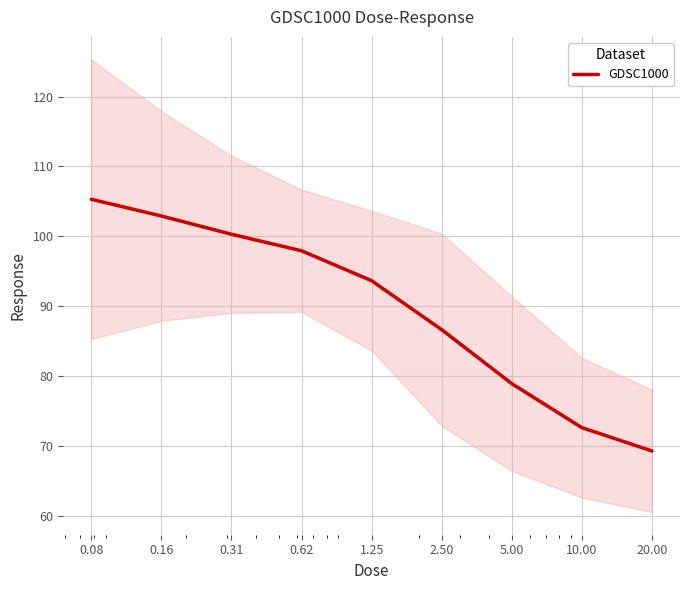

What is the average value?

89.7